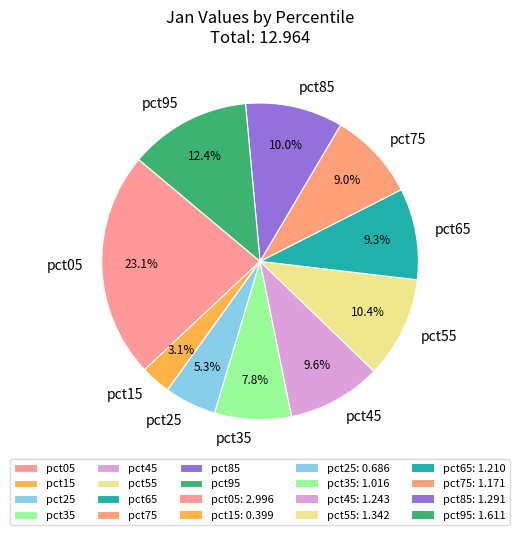

How many slices are in this pie chart?

10